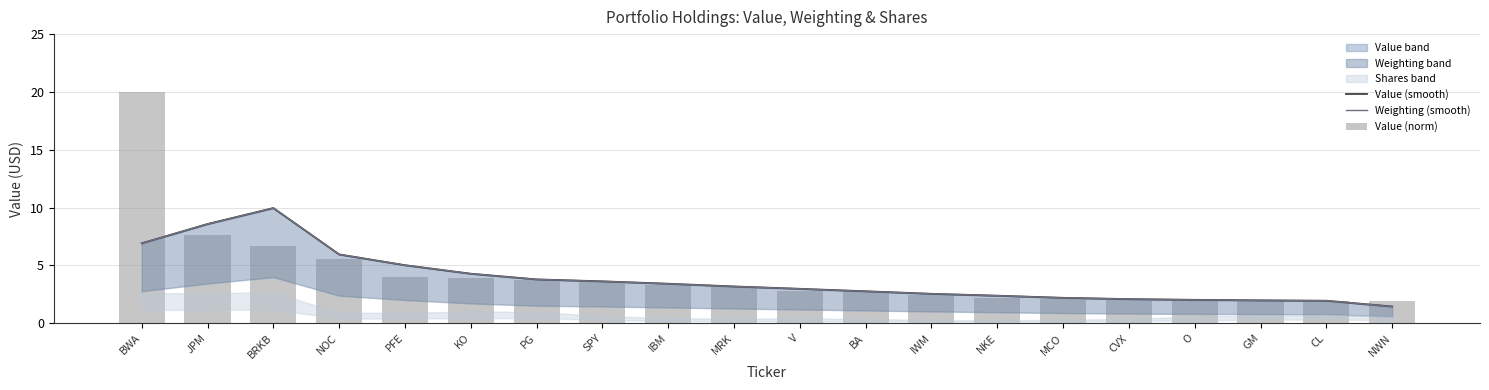

What is the label of the 11th bar from the right?

MRK